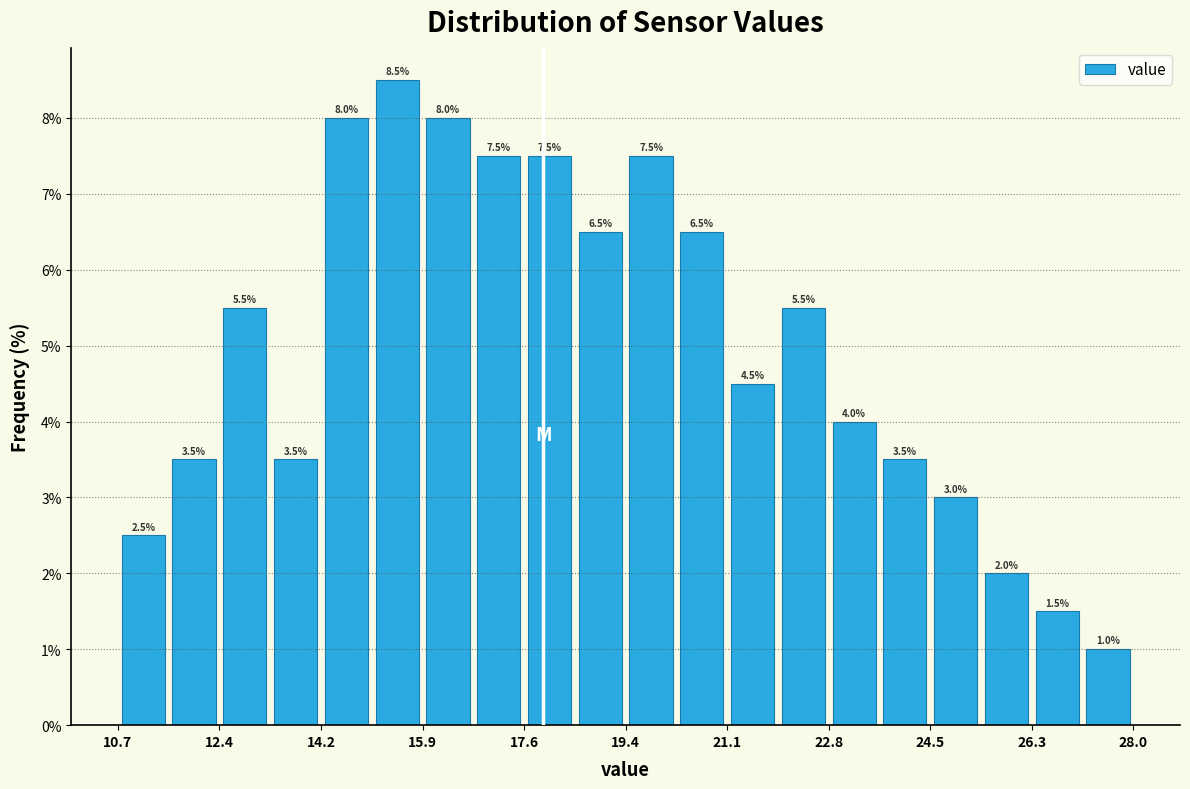

How tall is the bar that spans 16.8 to 17.6 on the x-axis? The bar edges are not printed on the chart, so give them approximately, as read against the axis.

7.5